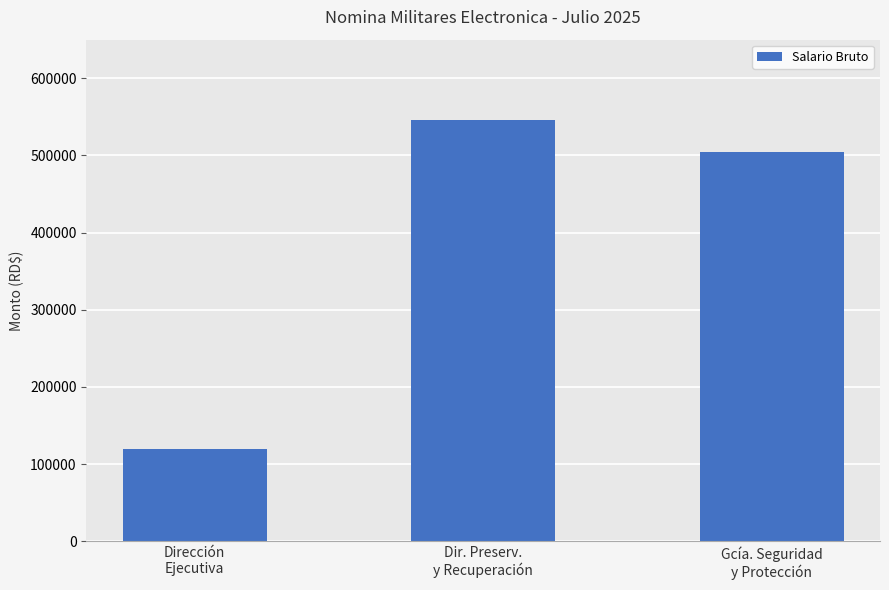

Are the bars grouped side by side (vs. stacked)?

No